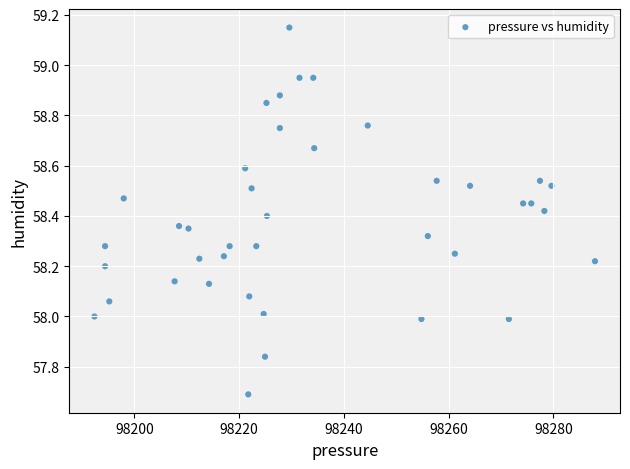

What is the range of Y values (max minus min)?

1.5